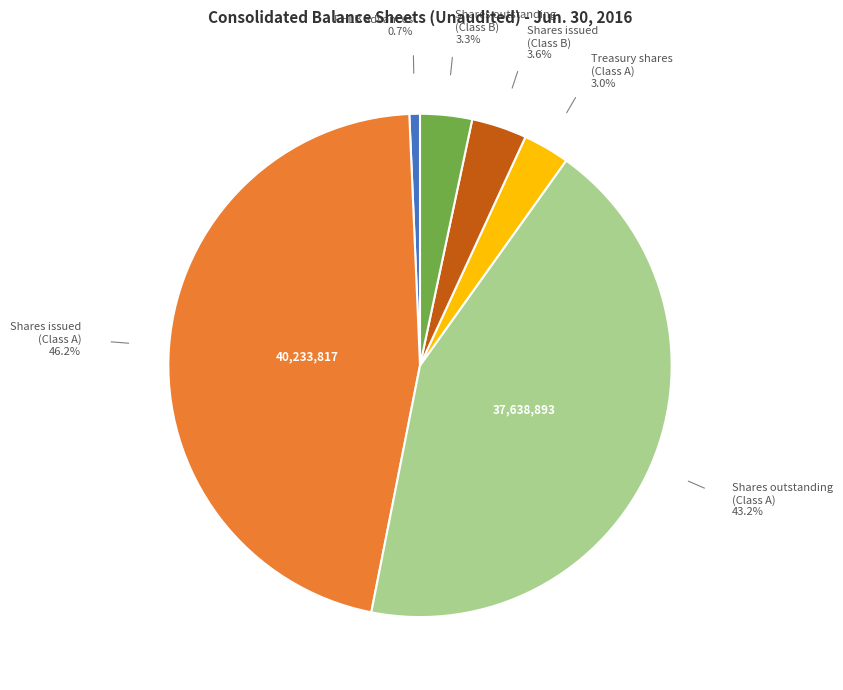

Is there any slice that represents more than half of the pie?

No